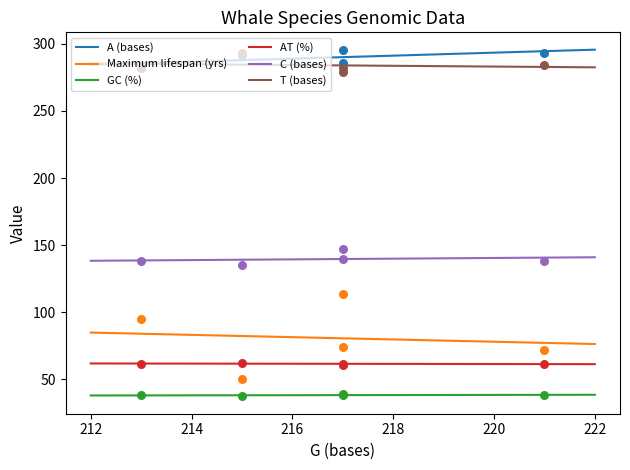

What is the lowest value of the C (bases) series?

138.4